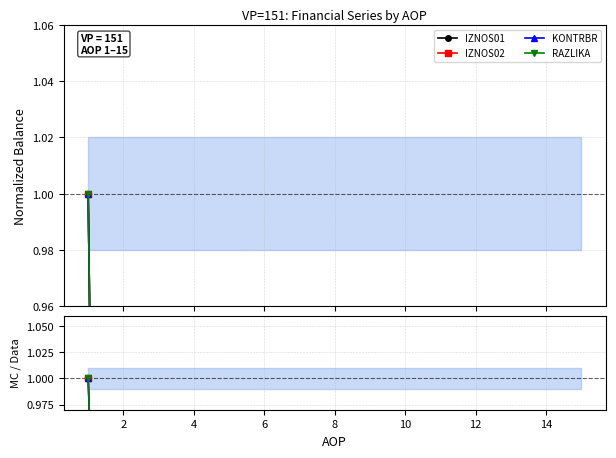

True or false: RAZLIKA and KONTRBR cross at least once.

False